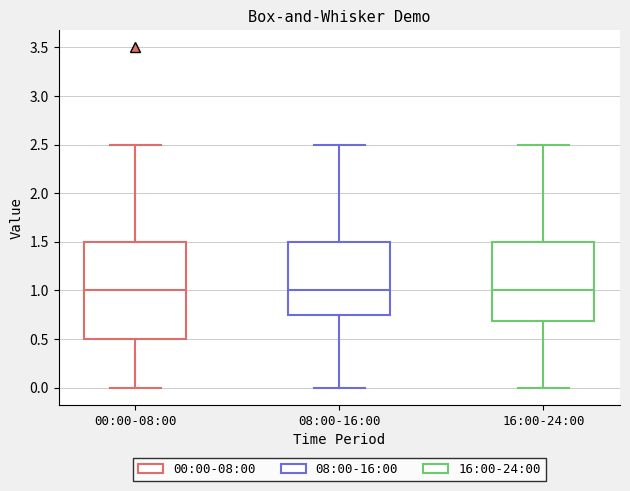

Reading left to right, read every box against the y-axis: the position of its median line, the range the box covers, and the ends of its whiskers. The values are not printed on the chart, so give them approximately, as read against the axis.

00:00-08:00: median 1.00, box 0.50 to 1.50, whiskers 0.00 to 2.50
08:00-16:00: median 1.00, box 0.75 to 1.50, whiskers 0.00 to 2.50
16:00-24:00: median 1.00, box 0.70 to 1.50, whiskers 0.00 to 2.50